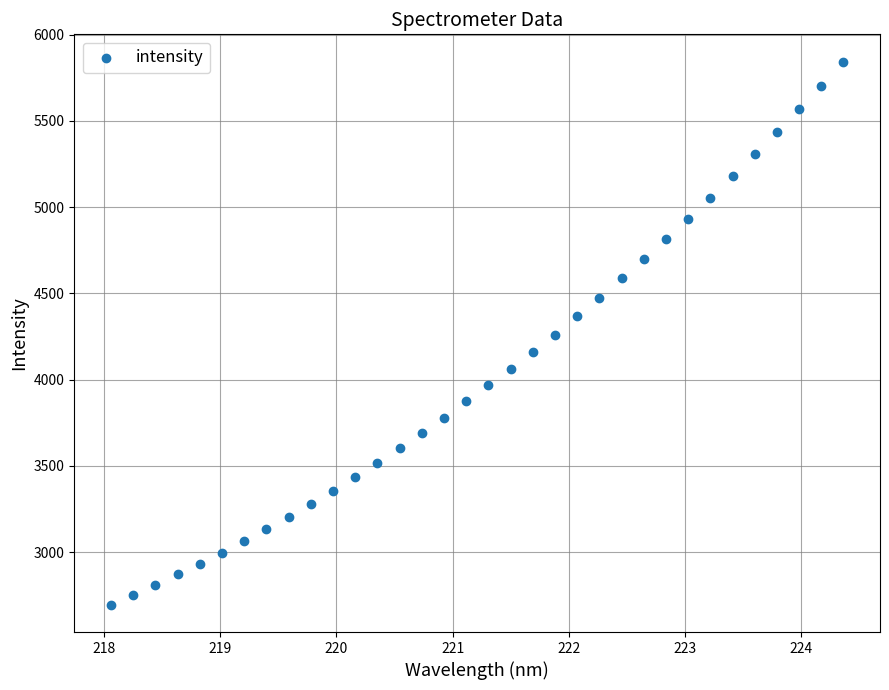

What is the range of Y values (max minus min)?

3148.9